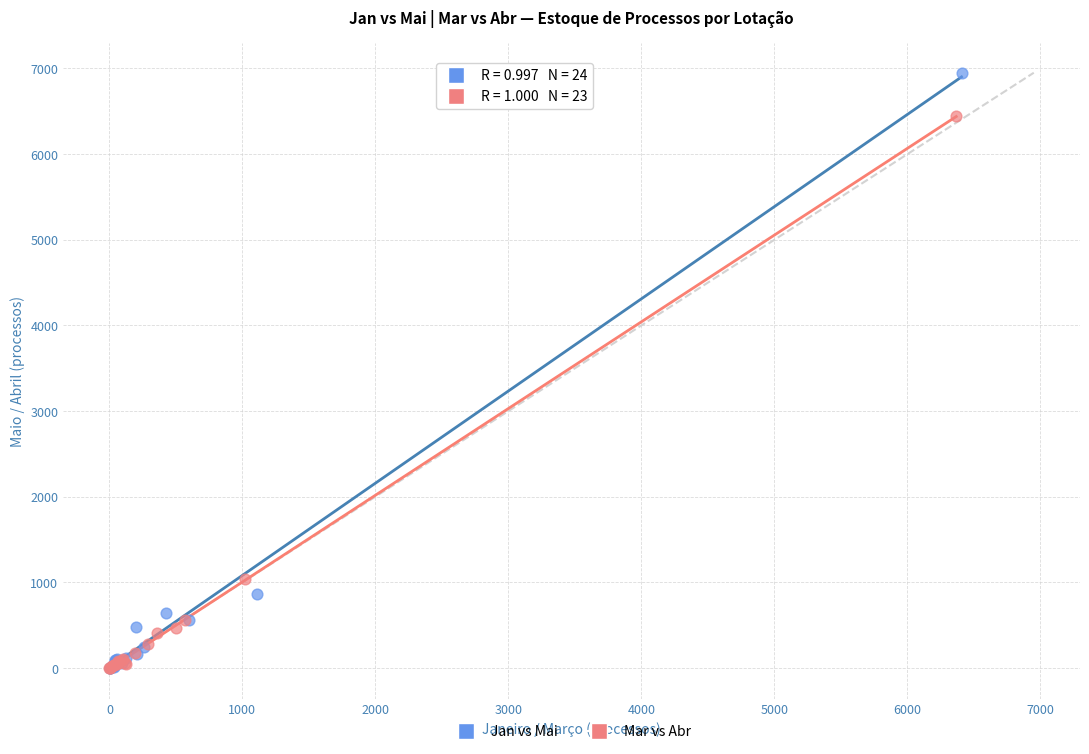

Which series reaches the maximum Y coordinate?

Jan vs Mai